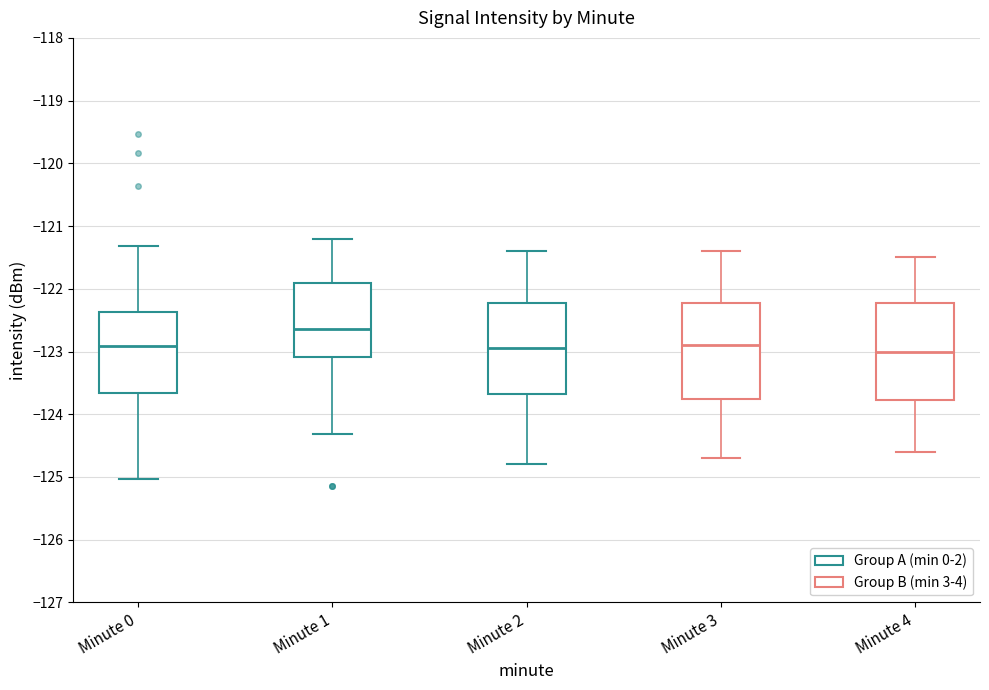

Reading left to right, transcribe this box plot: for each box, give where its median line is, the range the box spans, and where its two whiskers end, as read against the y-axis. The values are not printed on the chart, so give them approximately, as read against the axis.

Minute 0: median -122.9, box -123.7 to -122.4, whiskers -125.0 to -121.3
Minute 1: median -122.6, box -123.1 to -121.9, whiskers -124.3 to -121.2
Minute 2: median -122.9, box -123.7 to -122.2, whiskers -124.8 to -121.4
Minute 3: median -122.9, box -123.7 to -122.2, whiskers -124.7 to -121.4
Minute 4: median -123.0, box -123.8 to -122.2, whiskers -124.6 to -121.5